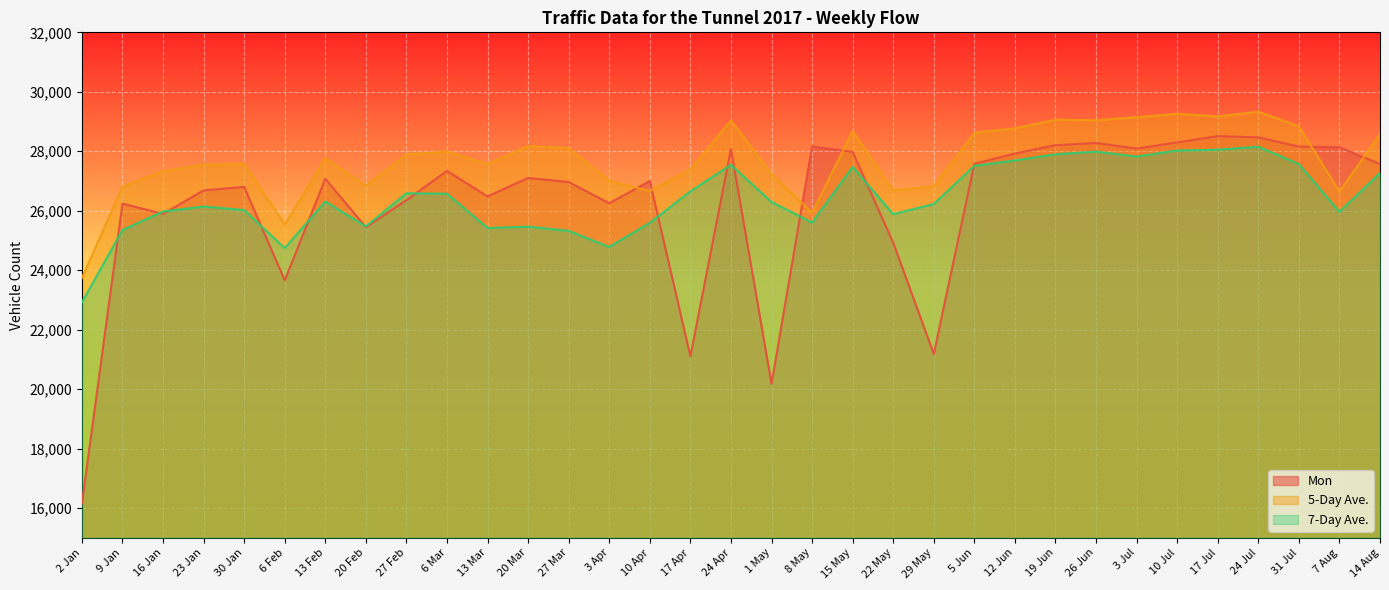

Reading left to right, transcribe all the data shown in this chart.

Mon: 2 Jan=16148	9 Jan=26240	16 Jan=25892	23 Jan=26684	30 Jan=26802	6 Feb=23658	13 Feb=27075	20 Feb=25446	27 Feb=26356	6 Mar=27338	13 Mar=26482	20 Mar=27102	27 Mar=26966	3 Apr=26250	10 Apr=26999	17 Apr=21103	24 Apr=28078	1 May=20179	8 May=28163	15 May=27976	22 May=24926	29 May=21182	5 Jun=27579	12 Jun=27922	19 Jun=28203	26 Jun=28278	3 Jul=28092	10 Jul=28297	17 Jul=28509	24 Jul=28468	31 Jul=28156	7 Aug=28136	14 Aug=27569
5-Day Ave.: 2 Jan=23738	9 Jan=26809	16 Jan=27328	23 Jan=27548	30 Jan=27570	6 Feb=25542	13 Feb=27758	20 Feb=26840	27 Feb=27891	6 Mar=27990	13 Mar=27568	20 Mar=28172	27 Mar=28108	3 Apr=26999	10 Apr=26665	17 Apr=27384	24 Apr=29038	1 May=27236	8 May=25934	15 May=28679	22 May=26681	29 May=26828	5 Jun=28622	12 Jun=28770	19 Jun=29061	26 Jun=29040	3 Jul=29146	10 Jul=29259	17 Jul=29172	24 Jul=29330	31 Jul=28838	7 Aug=26642	14 Aug=28578
7-Day Ave.: 2 Jan=22921	9 Jan=25351	16 Jan=25974	23 Jan=26141	30 Jan=26023	6 Feb=24741	13 Feb=26310	20 Feb=25473	27 Feb=26587	6 Mar=26571	13 Mar=25419	20 Mar=25464	27 Mar=25323	3 Apr=24780	10 Apr=25595	17 Apr=26652	24 Apr=27544	1 May=26294	8 May=25601	15 May=27473	22 May=25884	29 May=26226	5 Jun=27509	12 Jun=27692	19 Jun=27898	26 Jun=27990	3 Jul=27822	10 Jul=28026	17 Jul=28053	24 Jul=28153	31 Jul=27568	7 Aug=25963	14 Aug=27271